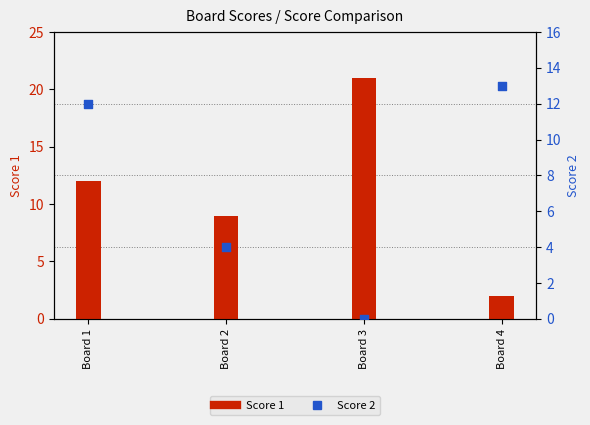

Which series reaches the maximum Y coordinate?

Score 1